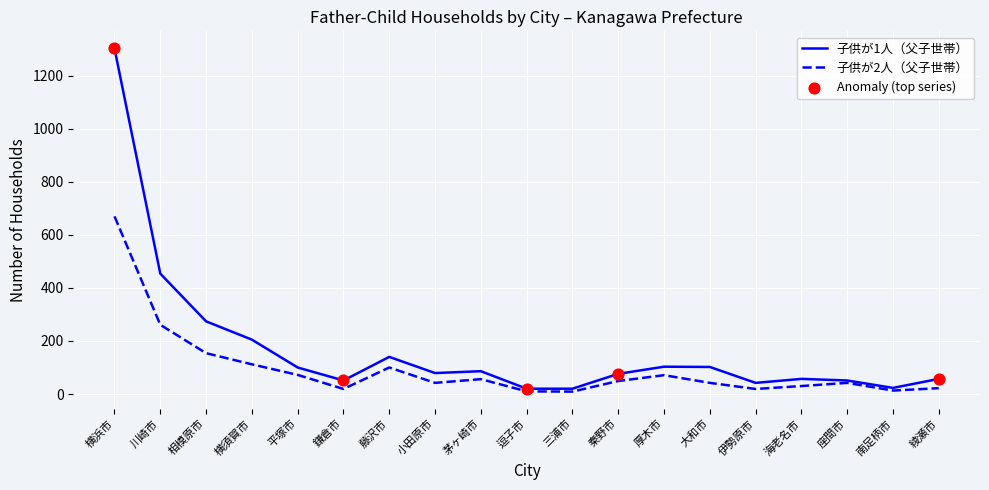

Rank the series by their maximum value, from highest to lowest.

子供が1人（父子世帯）, 子供が2人（父子世帯）